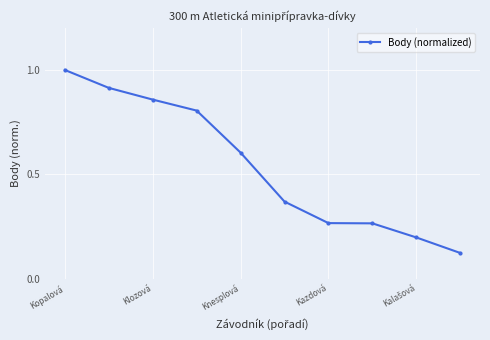

True or false: the data has more than 2 interior local peaks.

False